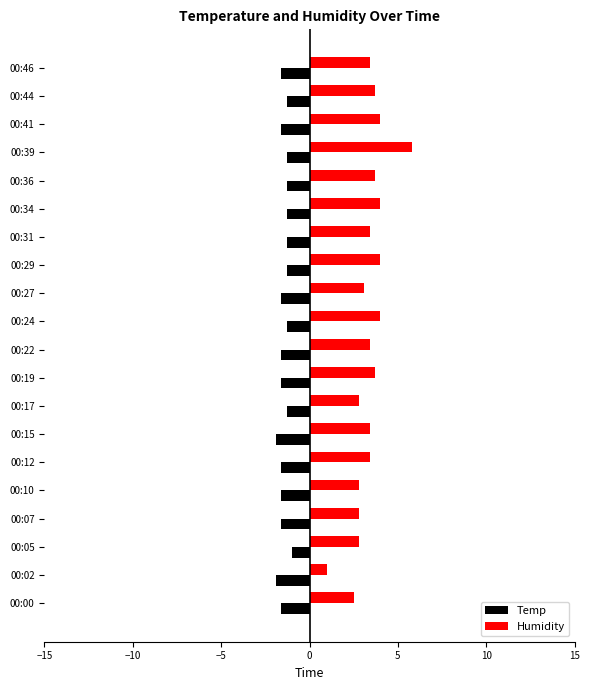

At how many categories does at least one series exceed 5?

1